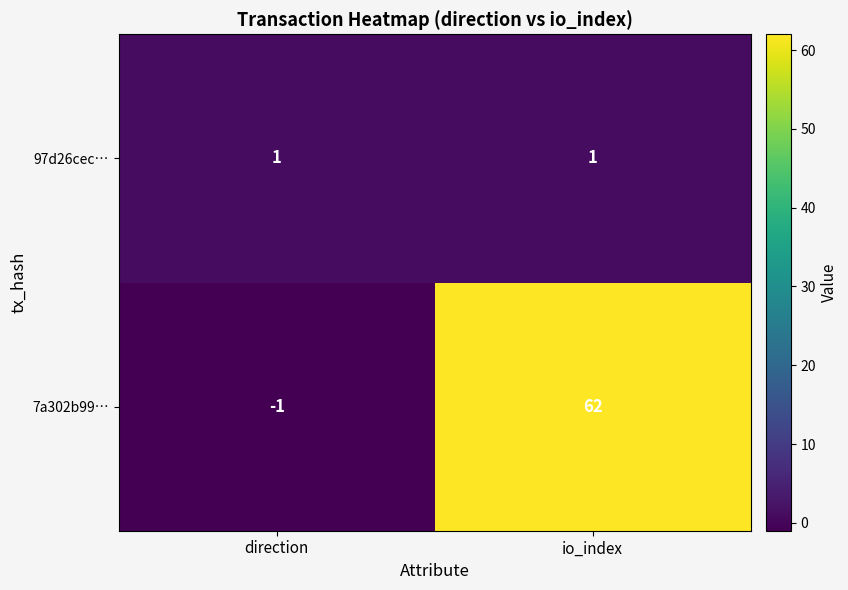

What is the maximum value shown in the chart?

62